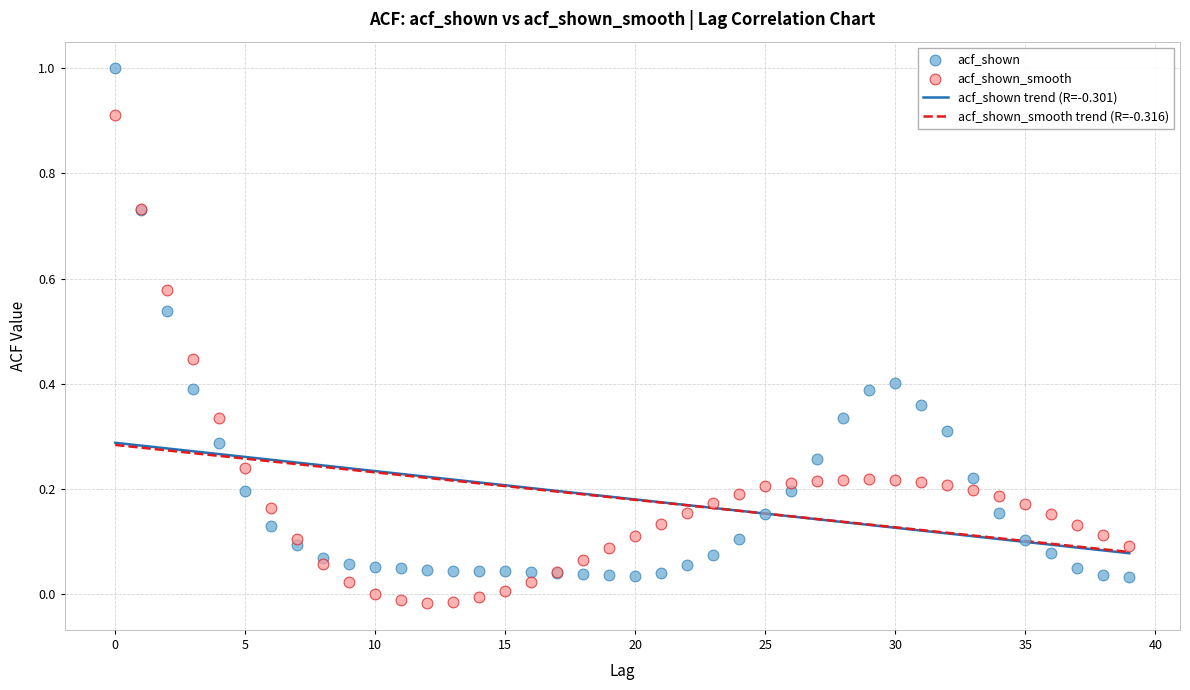

Which series contains the lowest Y value?

acf_shown_smooth